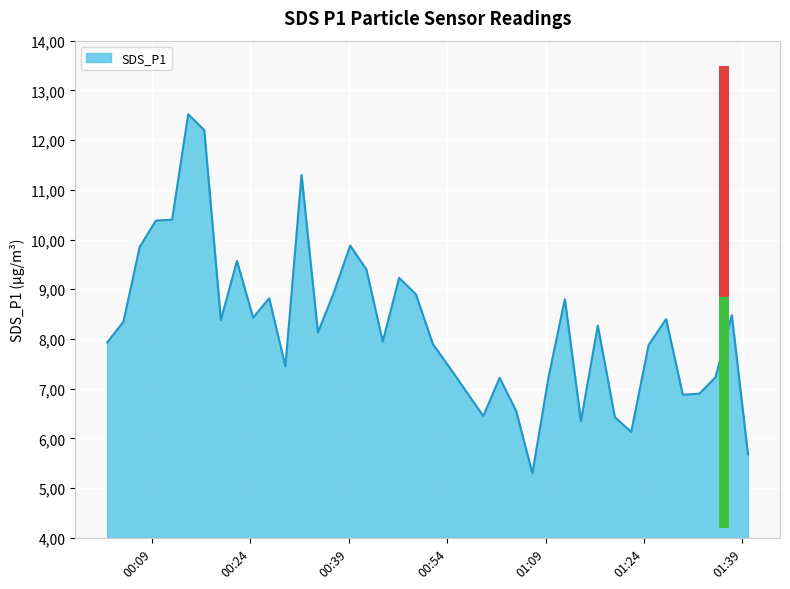

Rank the categories by value from lowest to highest.

2022/05/12 01:06:59, 2022/05/12 01:39:51, 2022/05/12 01:22:03, 2022/05/12 01:14:23, 2022/05/12 01:19:33, 2022/05/12 00:59:30, 2022/05/12 01:04:31, 2022/05/12 01:29:55, 2022/05/12 01:32:26, 2022/05/12 01:01:59, 2022/05/12 01:34:54, 2022/05/12 01:09:28, 2022/05/12 00:54:20, 2022/05/12 00:29:19, 2022/05/12 01:24:42, 2022/05/12 00:51:48, 2022/05/12 00:02:09, 2022/05/12 00:44:10, 2022/05/12 00:34:17, 2022/05/12 01:16:57, 2022/05/12 00:04:38, 2022/05/12 00:19:29, 2022/05/12 01:27:22, 2022/05/12 00:24:24, 2022/05/12 01:37:23, 2022/05/12 01:11:56, 2022/05/12 00:26:51, 2022/05/12 00:49:13, 2022/05/12 00:36:45, 2022/05/12 00:46:40, 2022/05/12 00:41:40, 2022/05/12 00:21:56, 2022/05/12 00:07:06, 2022/05/12 00:39:12, 2022/05/12 00:09:34, 2022/05/12 00:12:03, 2022/05/12 00:31:47, 2022/05/12 00:16:57, 2022/05/12 00:14:30